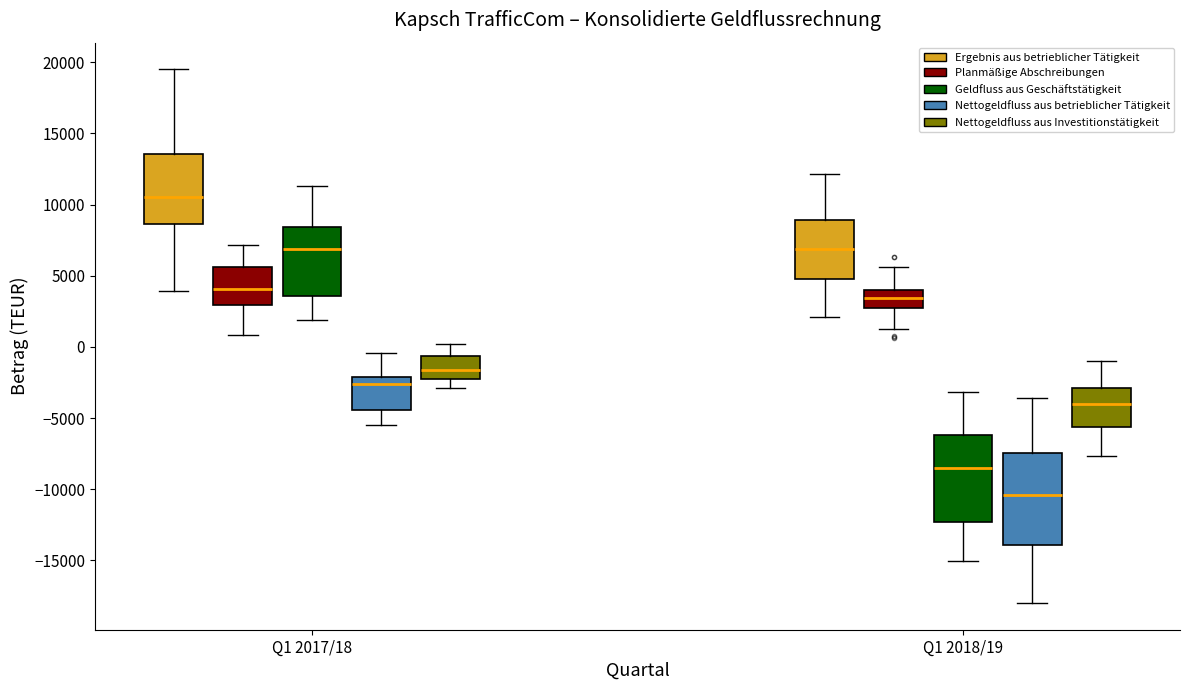

Which box has the lowest median line?

Q1 2018/19 (Nettogeldfluss aus betrieblicher Tätigkeit)